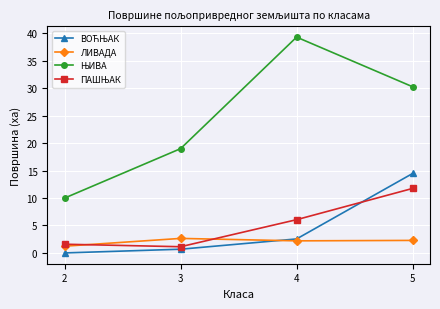

At which category is the sum across all series the highest?

5